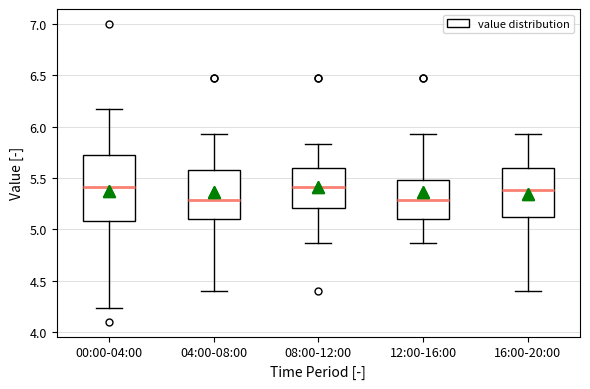

Reading left to right, read every box against the y-axis: the position of its median line, the range the box covers, and the ends of its whiskers. The values are not printed on the chart, so give them approximately, as read against the axis.

00:00-04:00: median 5.40, box 5.10 to 5.70, whiskers 4.25 to 6.15
04:00-08:00: median 5.30, box 5.10 to 5.60, whiskers 4.40 to 5.95
08:00-12:00: median 5.40, box 5.20 to 5.60, whiskers 4.85 to 5.85
12:00-16:00: median 5.30, box 5.10 to 5.50, whiskers 4.85 to 5.95
16:00-20:00: median 5.40, box 5.10 to 5.60, whiskers 4.40 to 5.95